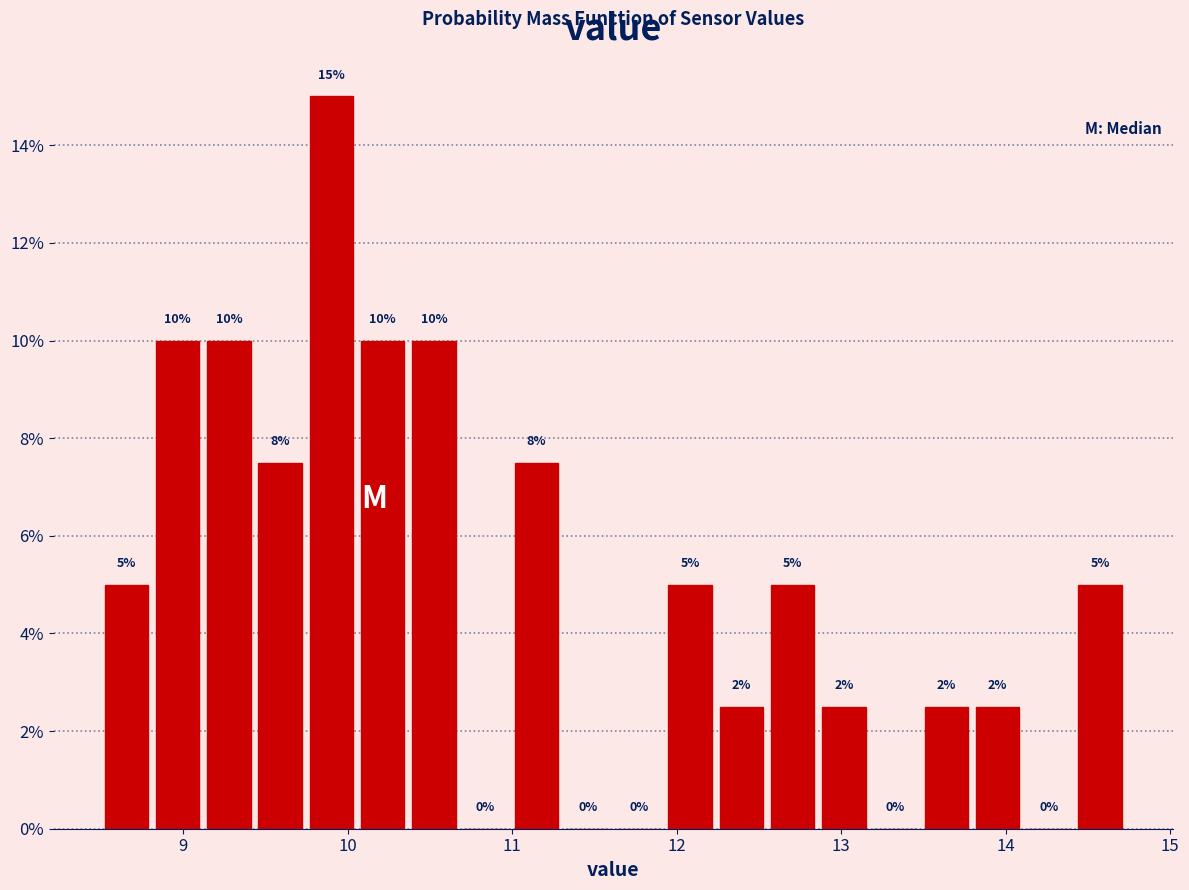

Around what value on the x-axis is the tallest bar? Give the approximate position of its centre, as read against the axis.

9.9